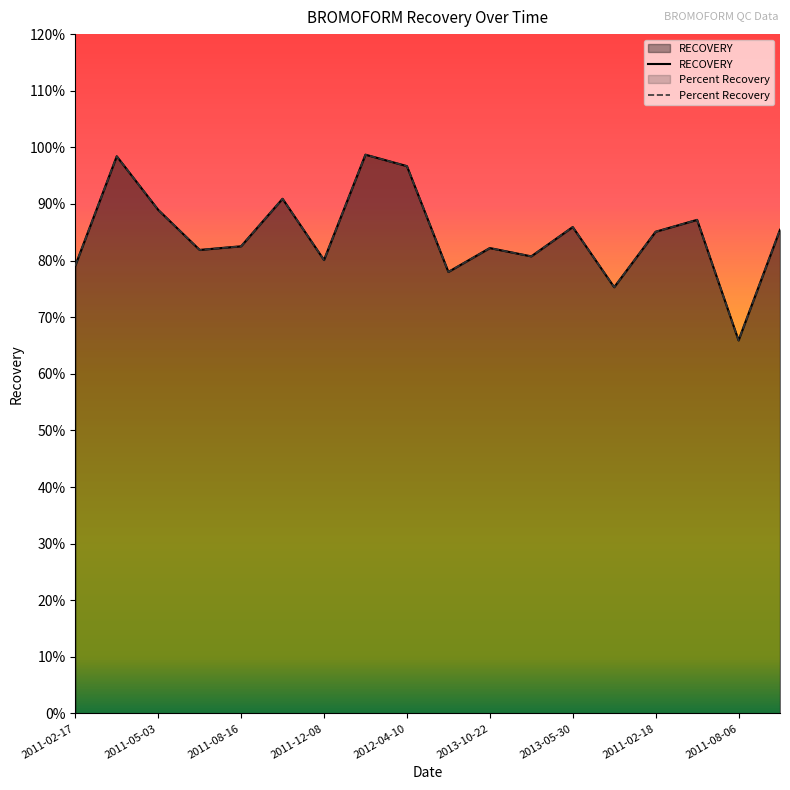

Where do Percent Recovery and RECOVERY first cross each other?

2013-10-22 and 2013-02-06